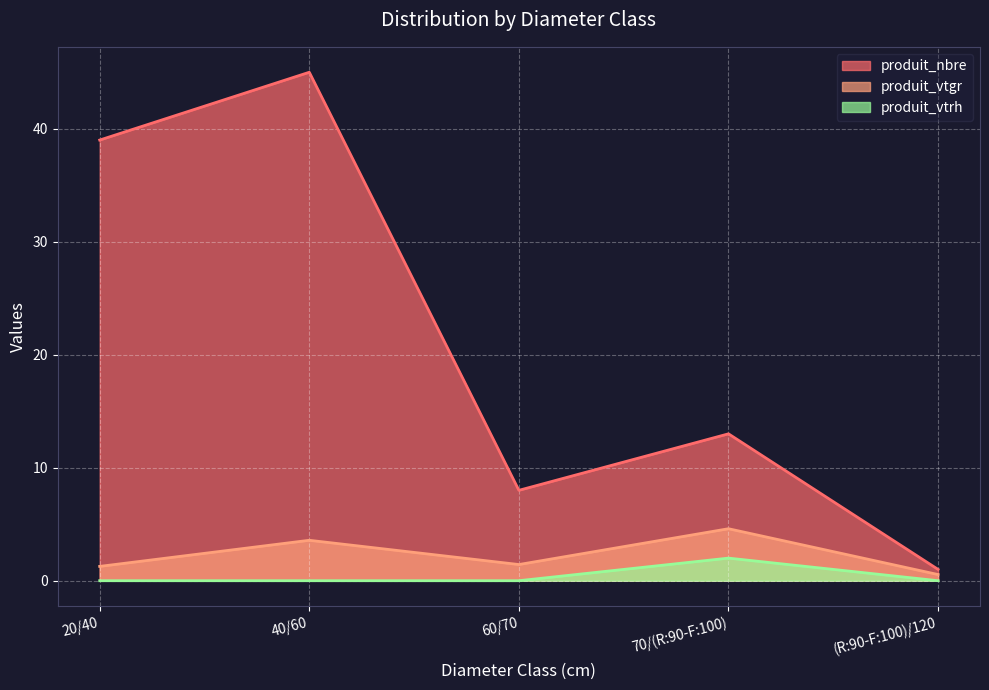

What is the label of the 2nd point from the left?

40/60